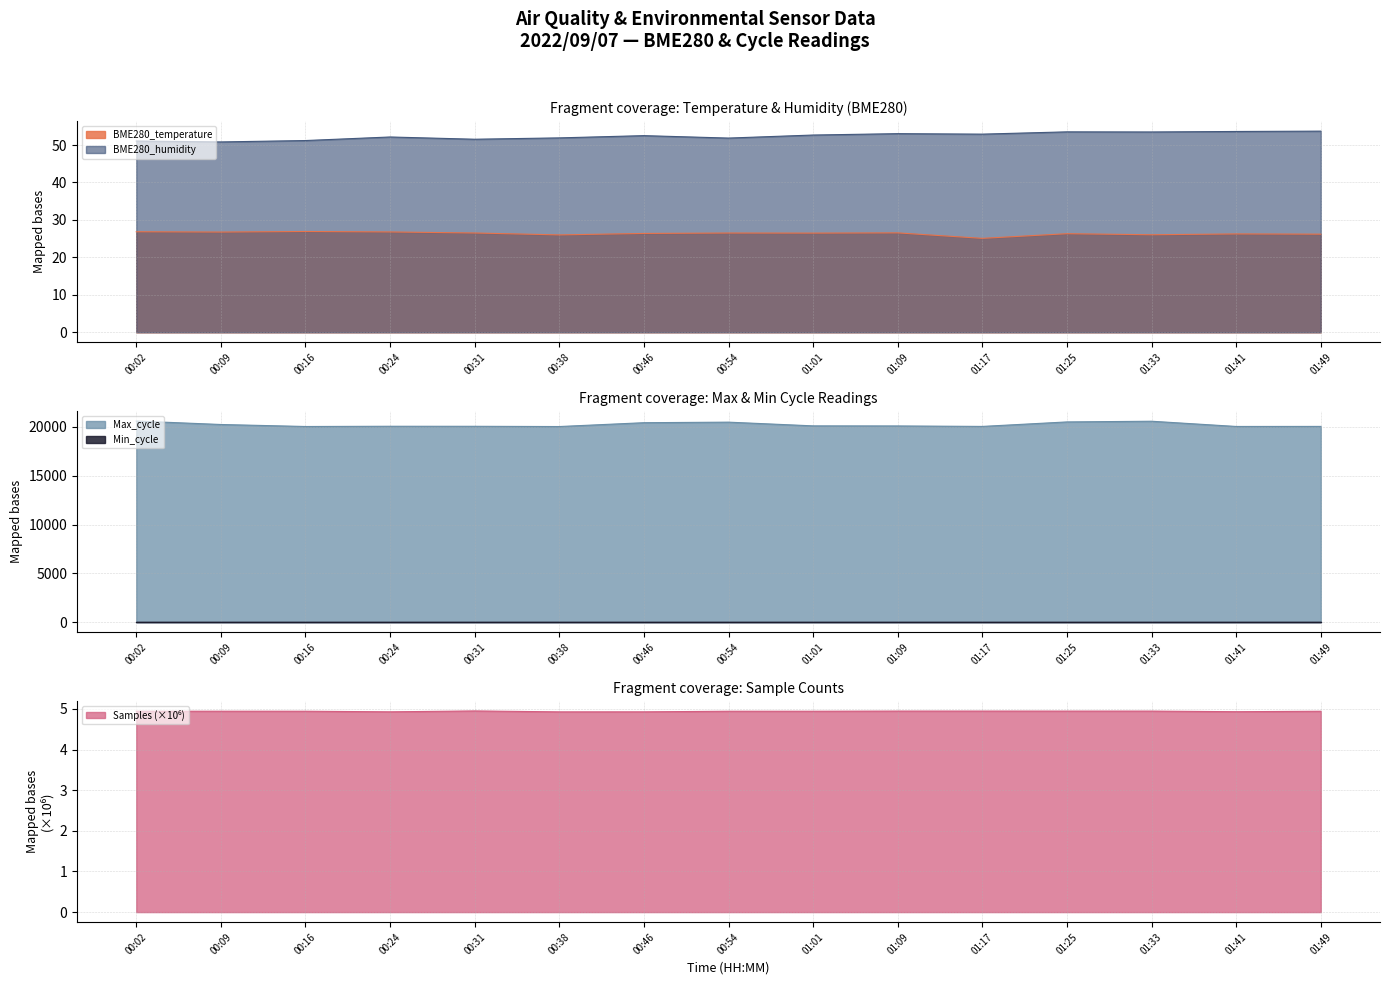

The BME280_humidity series shows 32.0 at 00:38. True or false?

False